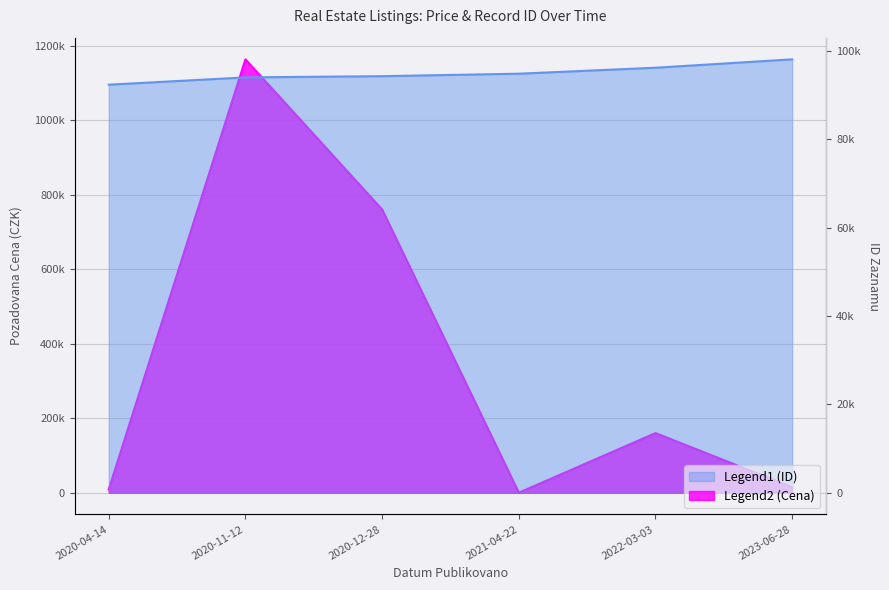

Rank the series at 2020-12-28 from lowest to highest value.

ID_ZAZNAMU, POZADOVANA_CENA